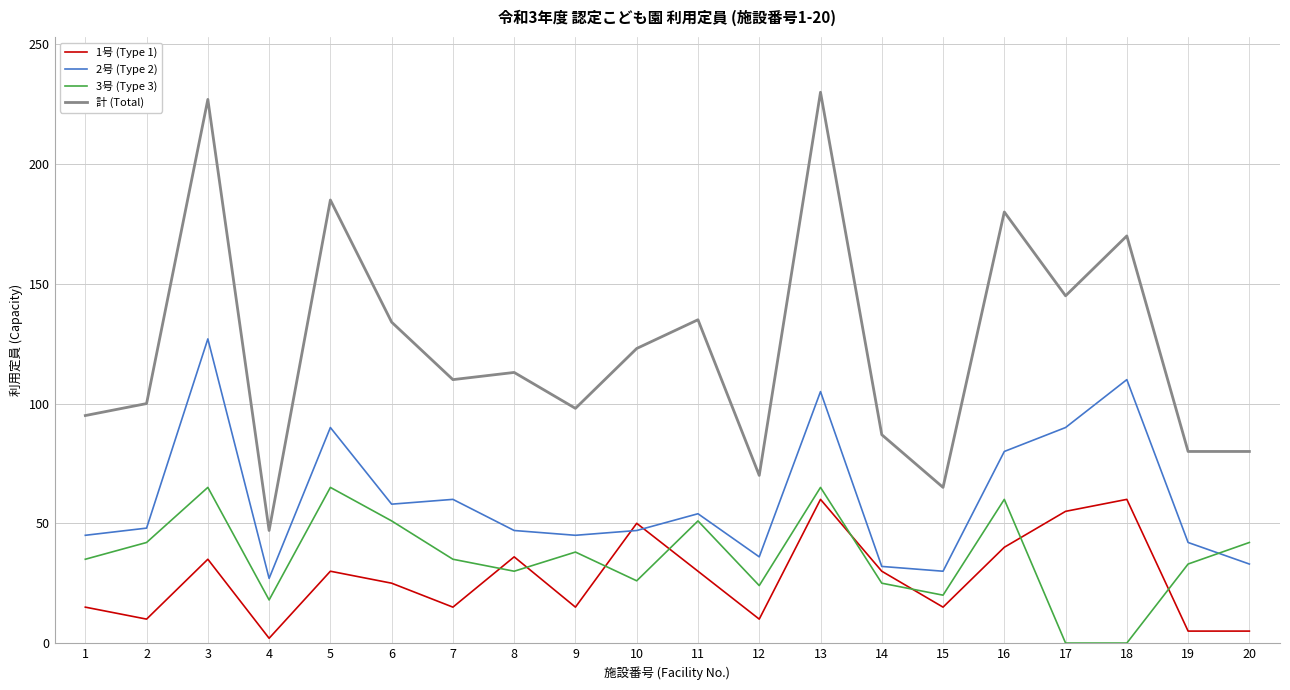

True or false: 計 (Total) and 3号 (Type 3) cross at least once.

False